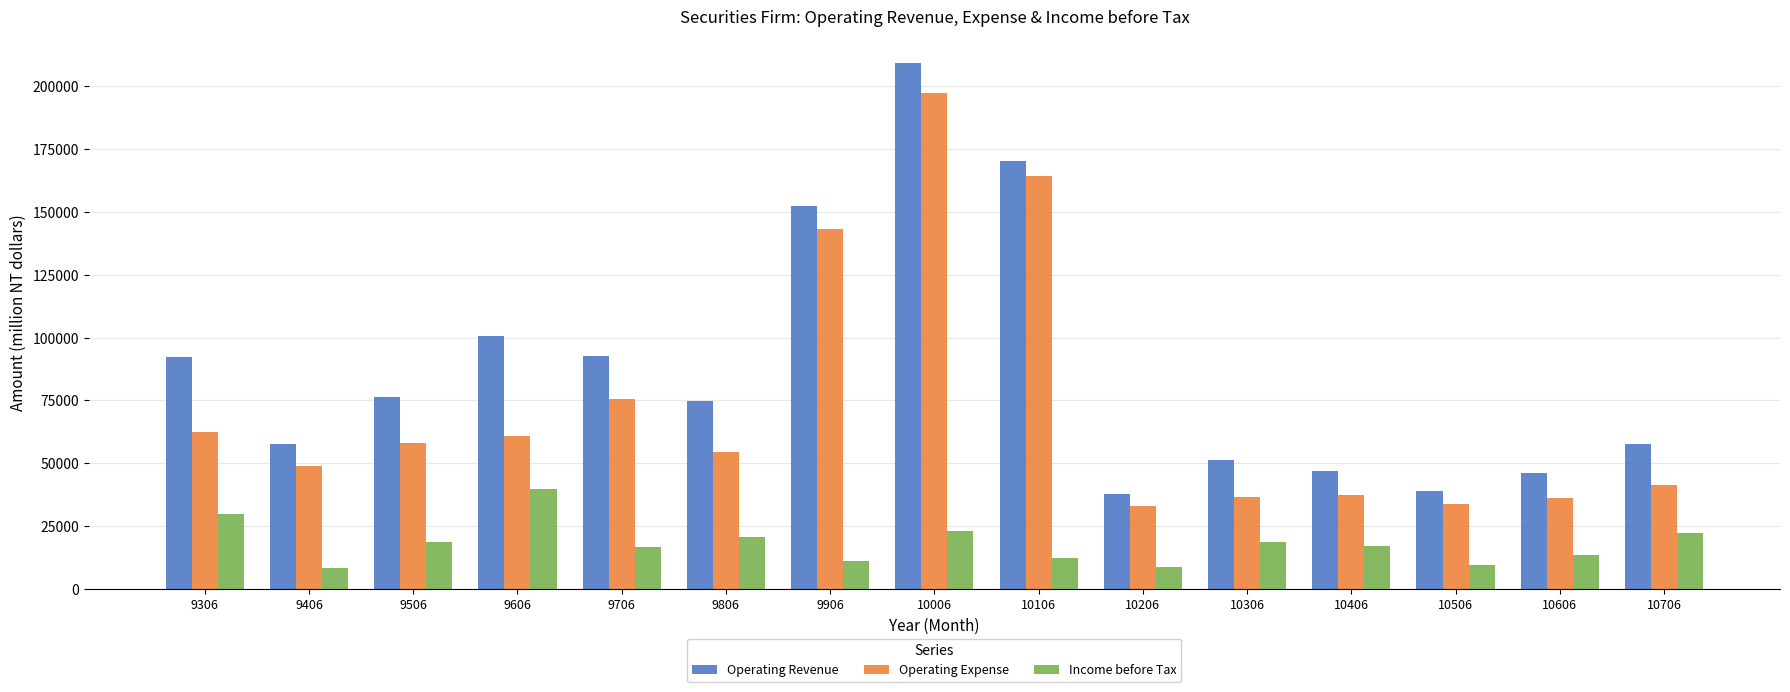

How many bars are there in total?

45